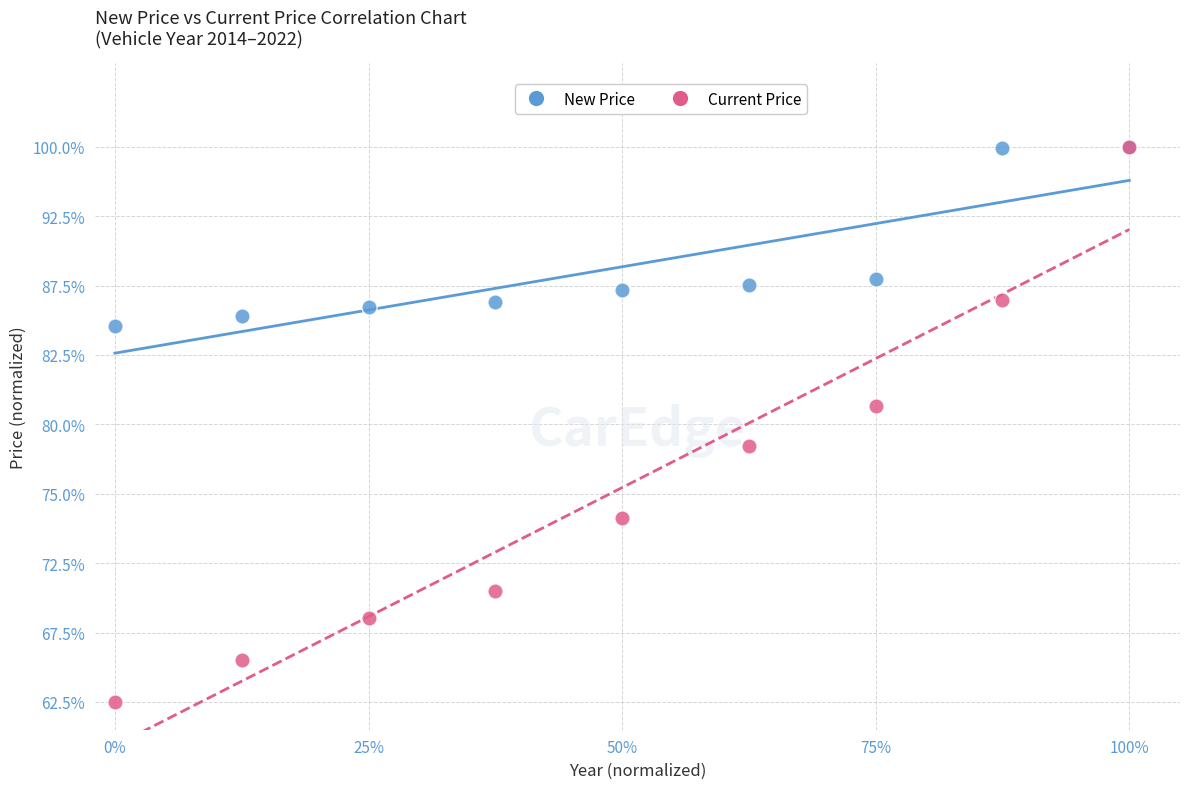

What are all the series names shown in the legend?

New Price, Current Price